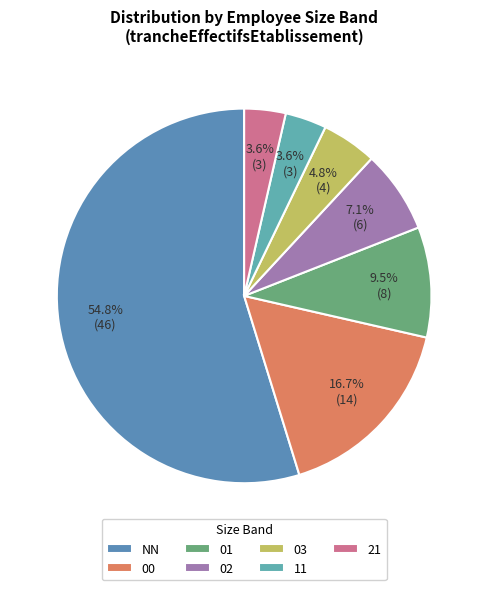

Which slice is the largest?

NN